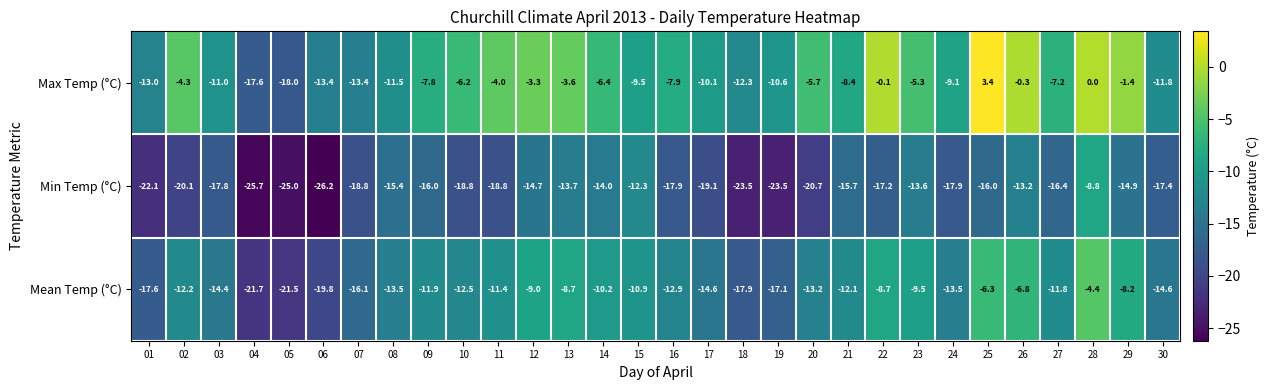

True or false: Mean Temp (°C) has a value of -6.8 at 26.

True